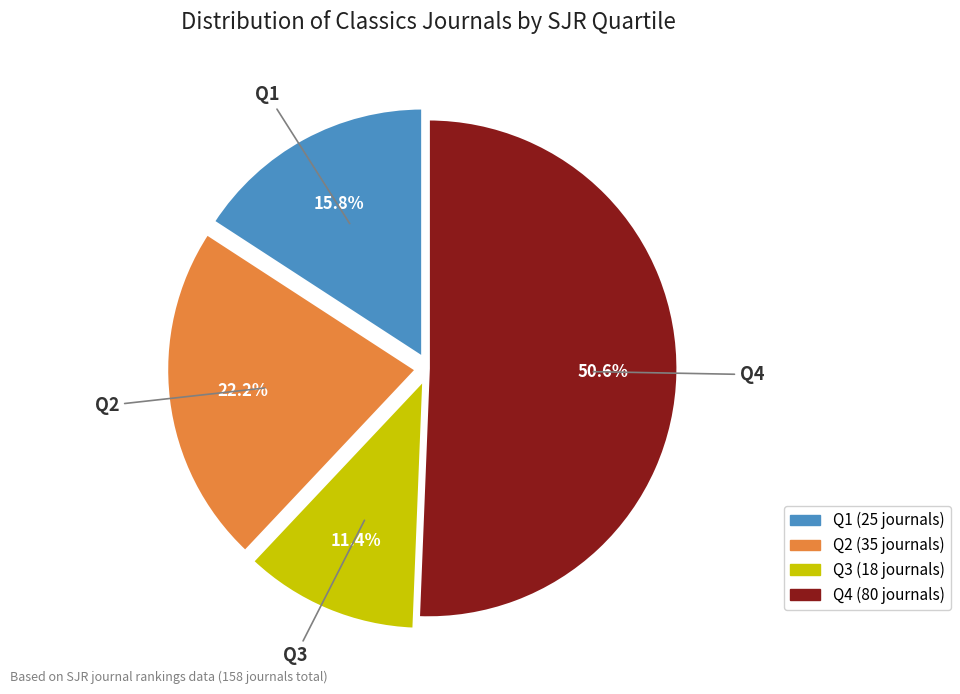

To the nearest percent, what is the average slice percentage?

25%